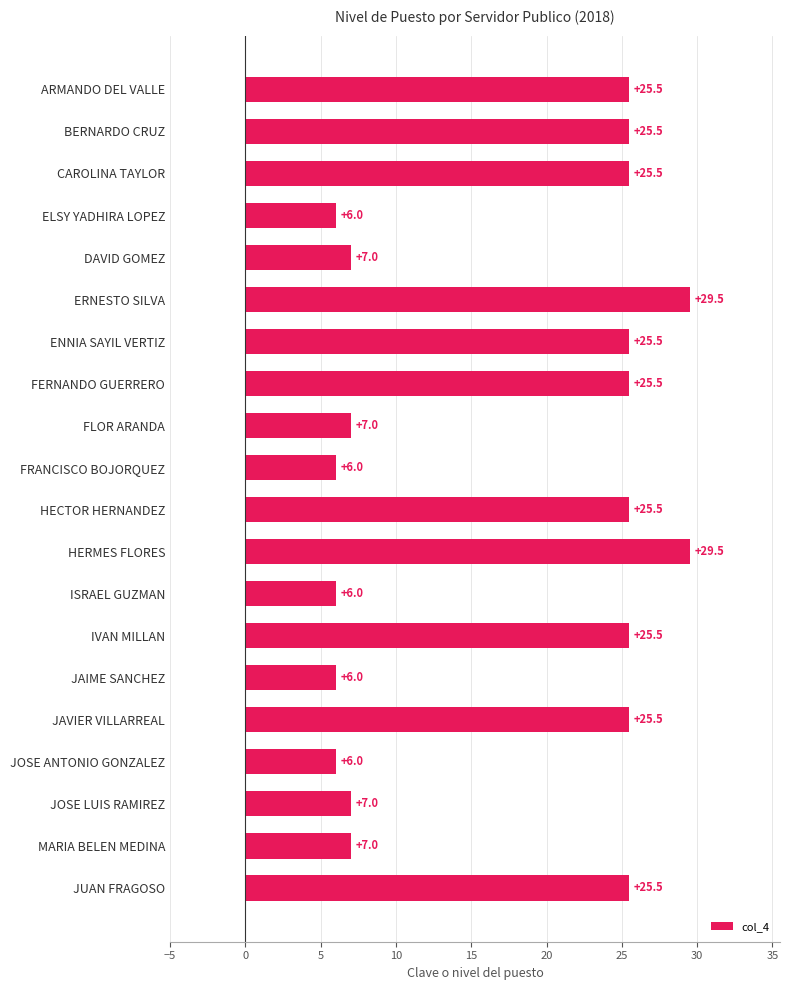

What is the difference between the maximum and minimum values?

23.5